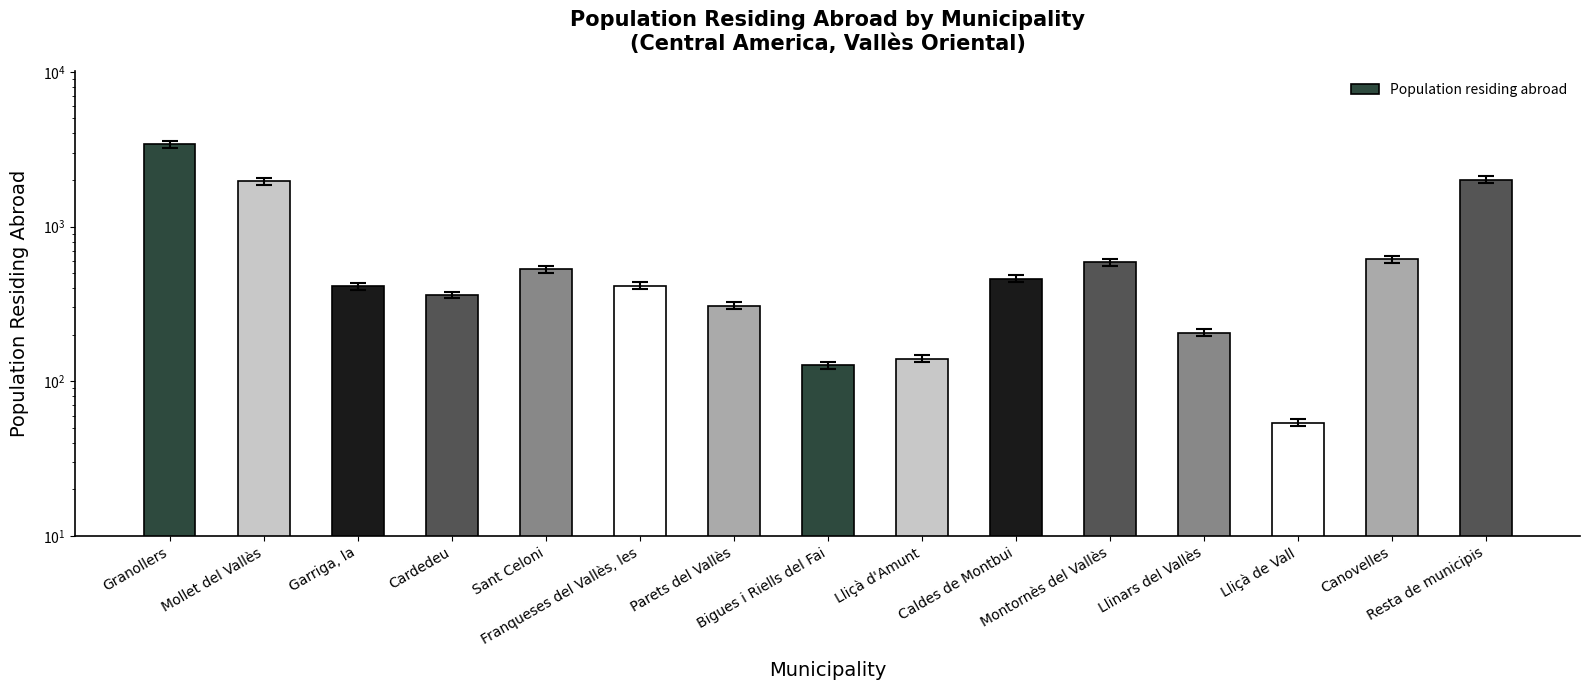

How many data points are less than 415?

7